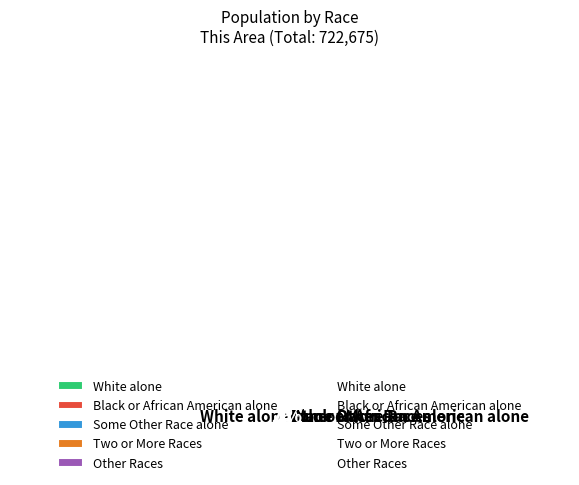

How many segments does this pie chart have?

5